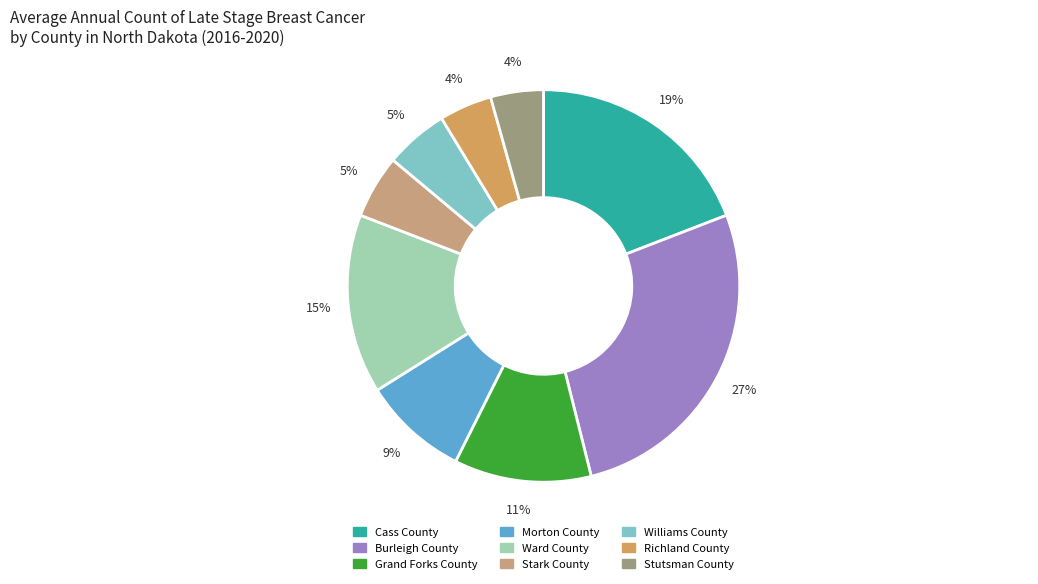

What is the smallest slice in the pie chart?

Richland County